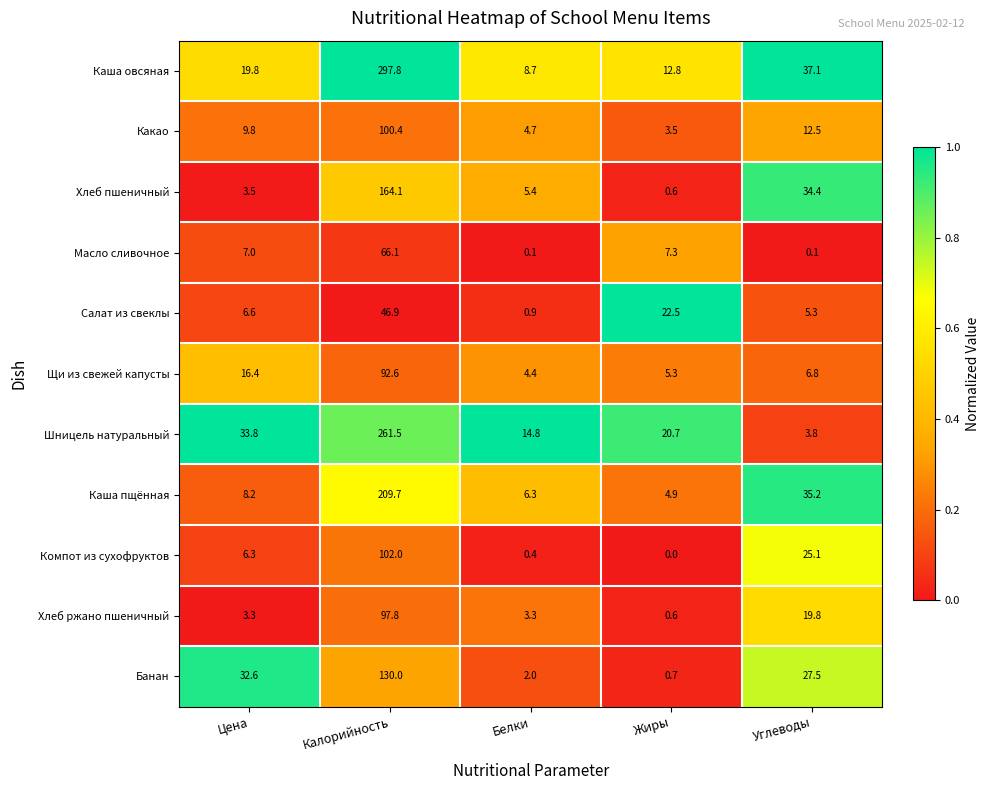

Count the number of categories in the chart.

5